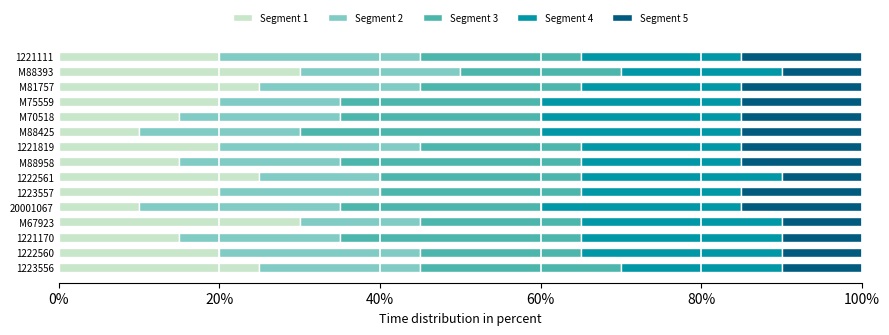

What is the total value across all series at M81757?

100